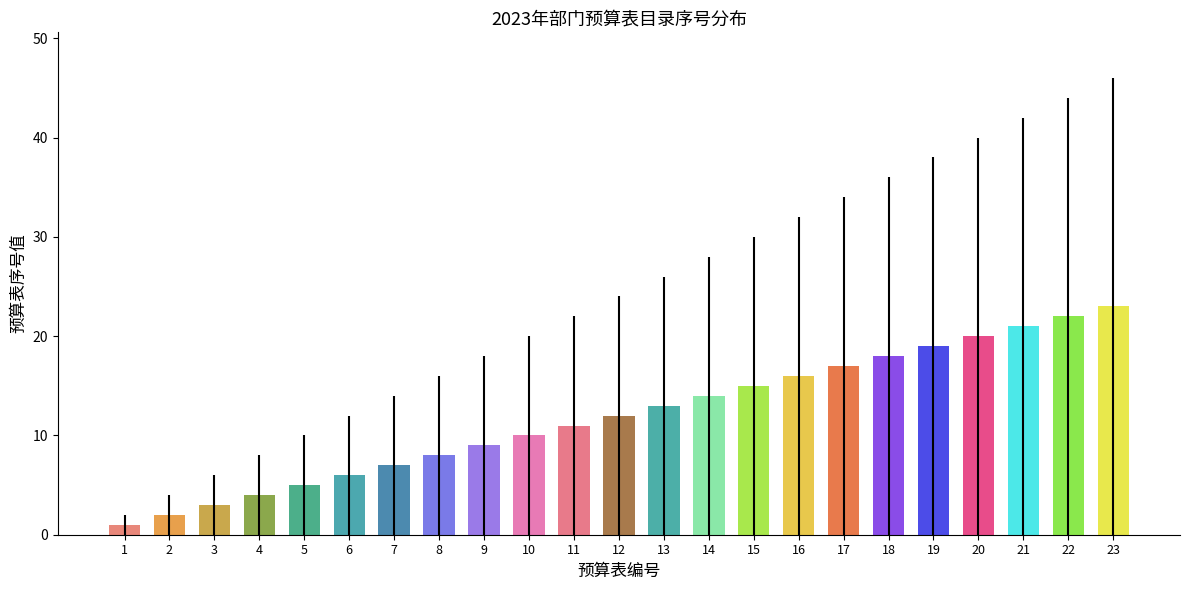

What is the sum of all values?

276